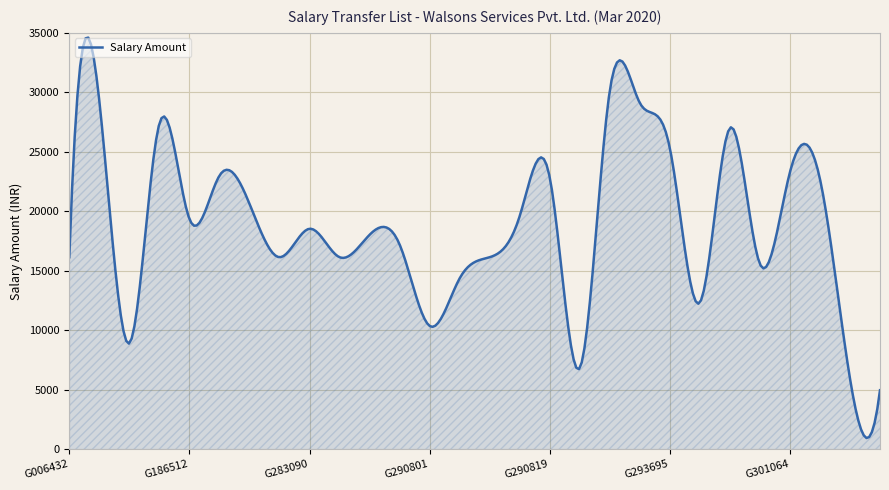

What is the minimum value shown in the chart?

922.8